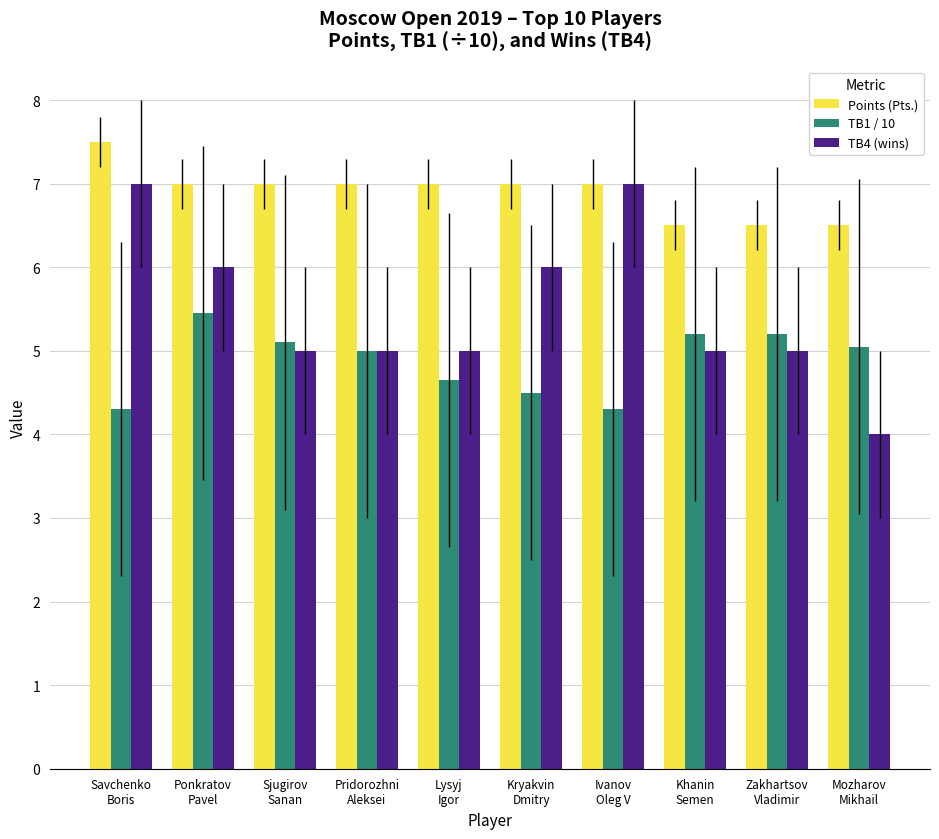

What is the difference between the TB4 (wins) values at Ponkratov
Pavel and Ivanov
Oleg V?

1.0